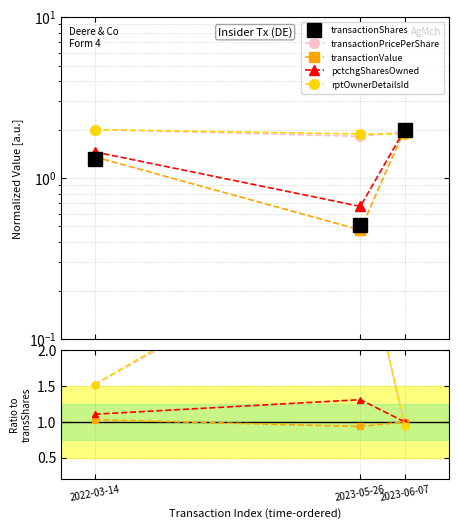

What is the maximum value shown in the chart?

3.7